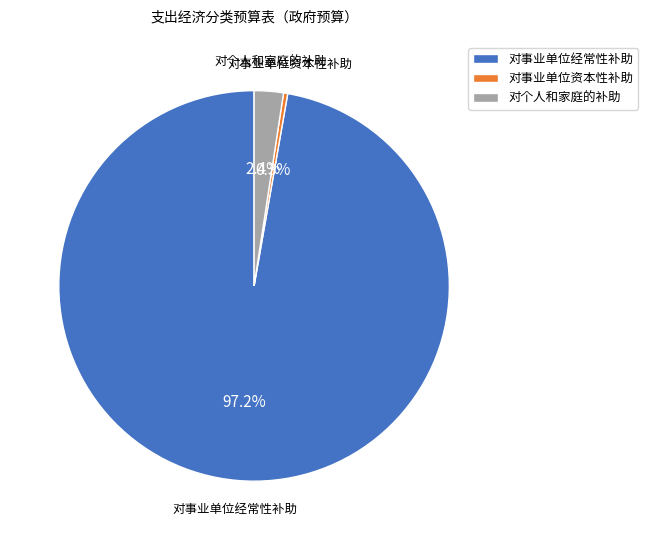

How many slices are in this pie chart?

3